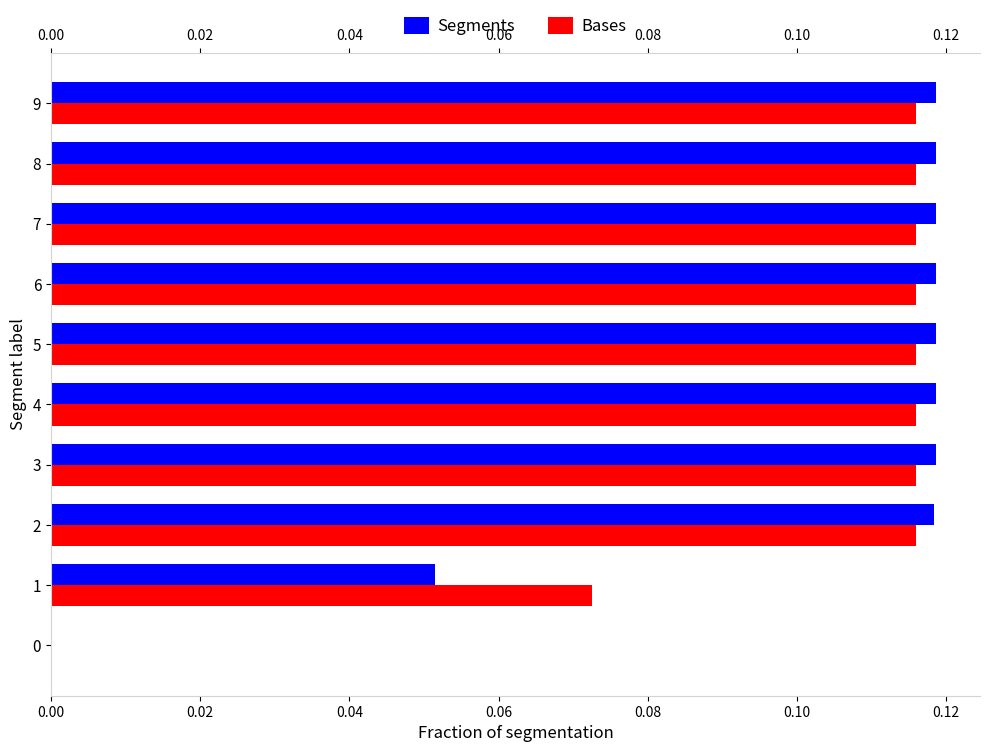

Is it true that Bases equals 0.2 at 2?

False